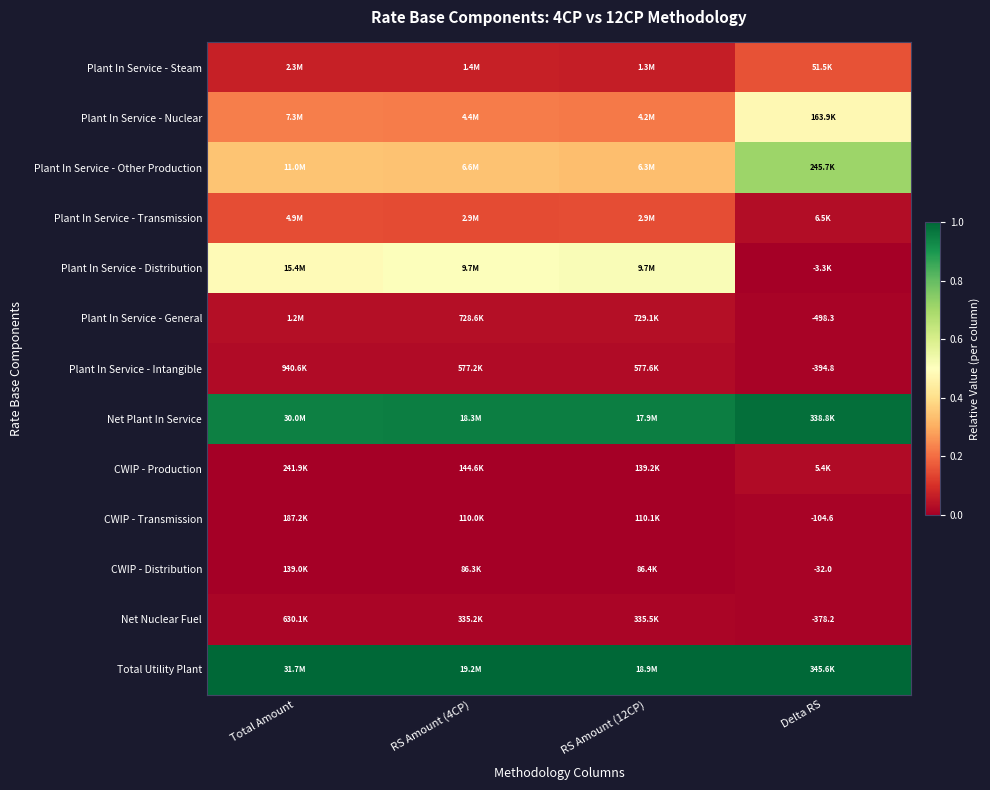

Where is Plant In Service - General nearest to the value 0?

Delta RS